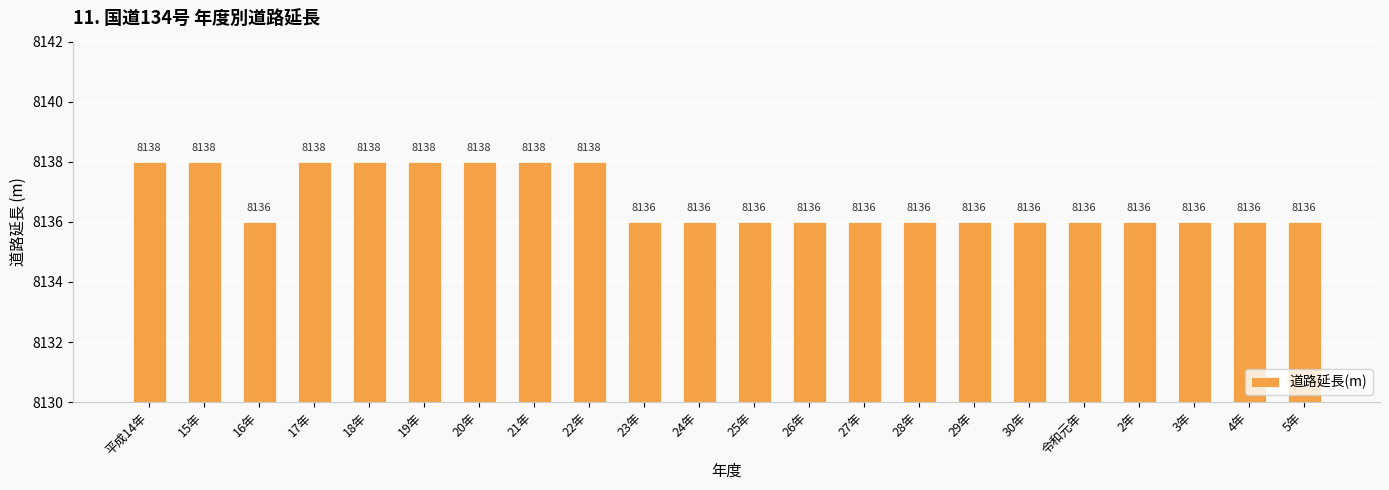

Approximately how many times larger is the value at 29年 compared to 22年?

1.0